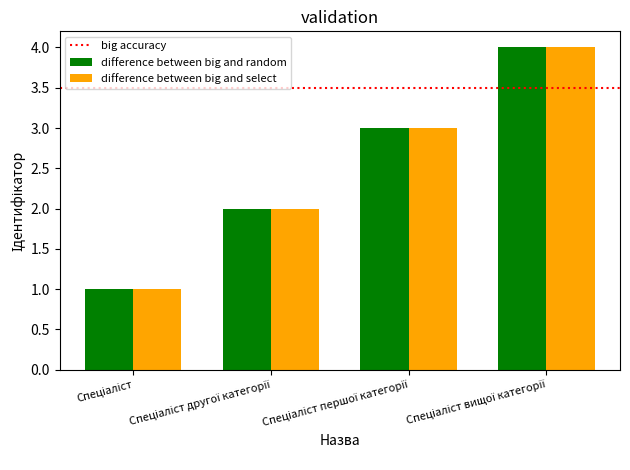

What is the highest value of the difference between big and select series?

4